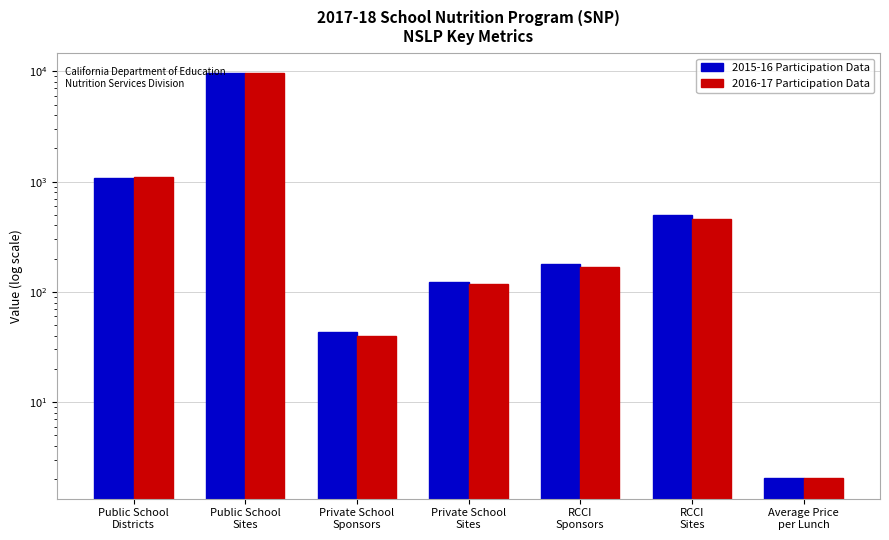

At how many categories does at least one series exceed 7744?

1